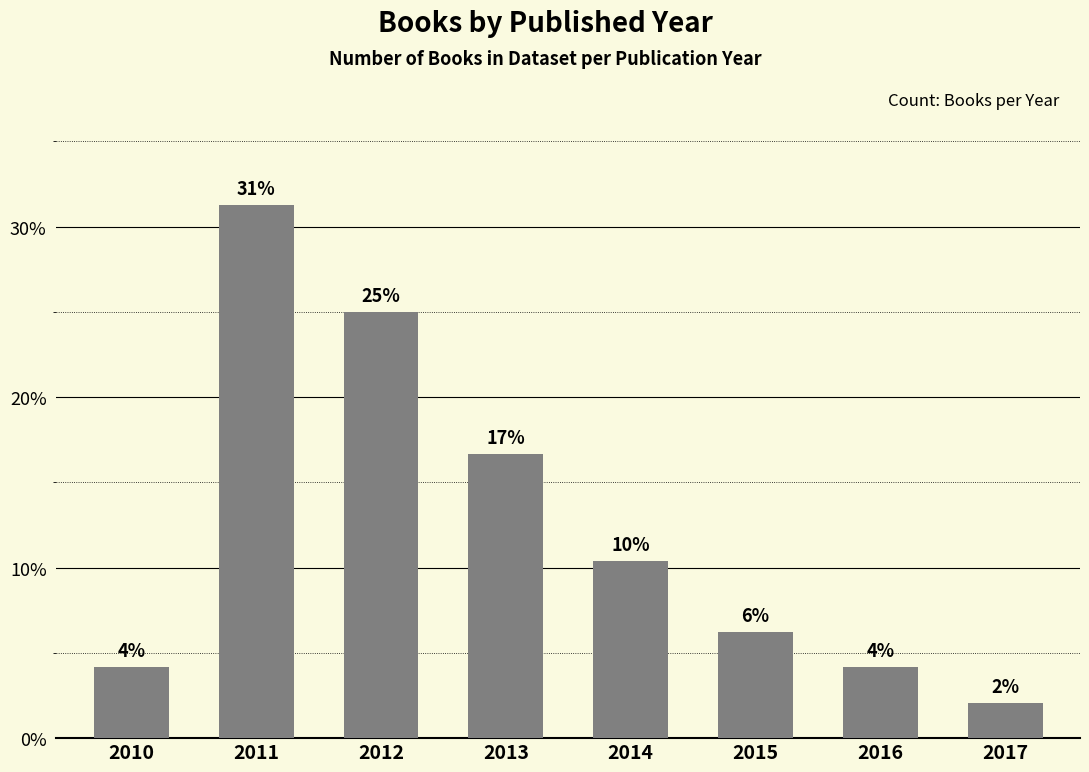

Which label corresponds to the smallest value in the chart?

2017